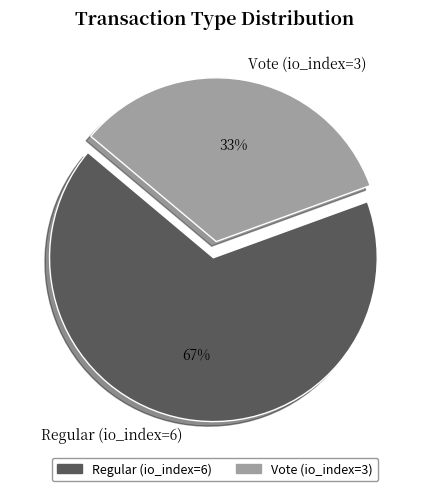

How many slices are in this pie chart?

2